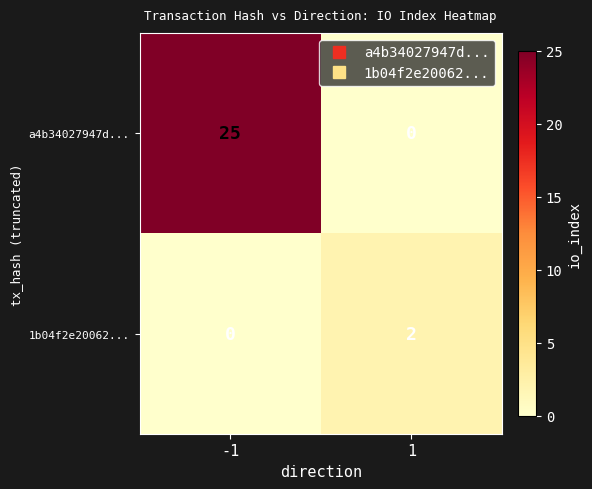

Rank the series by their maximum value, from highest to lowest.

a4b34027947d..., 1b04f2e20062...